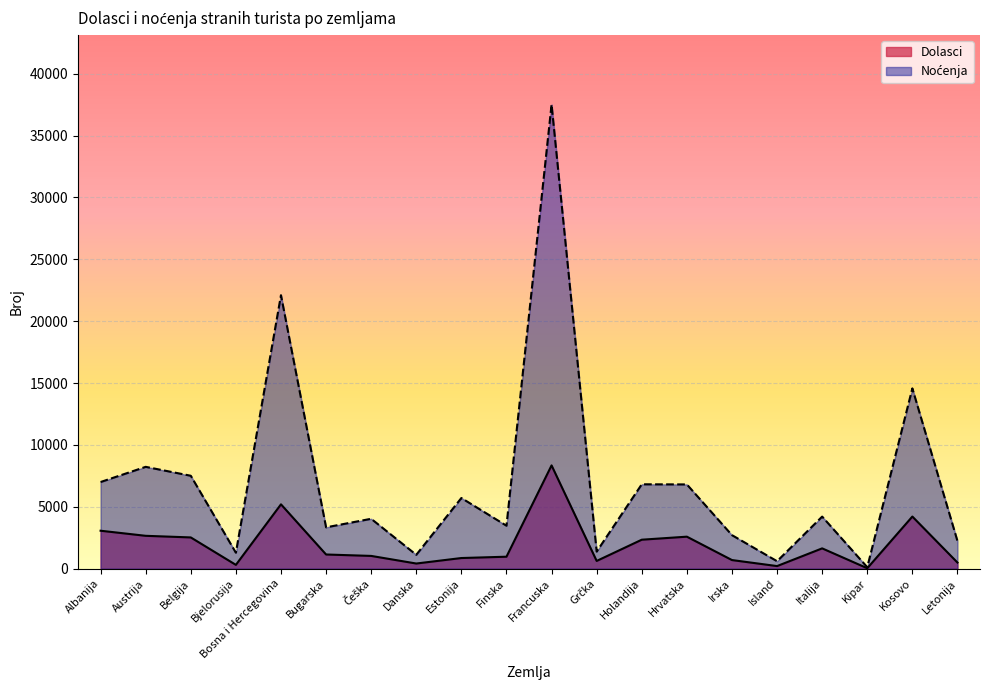

What position from the right is Češka?

14